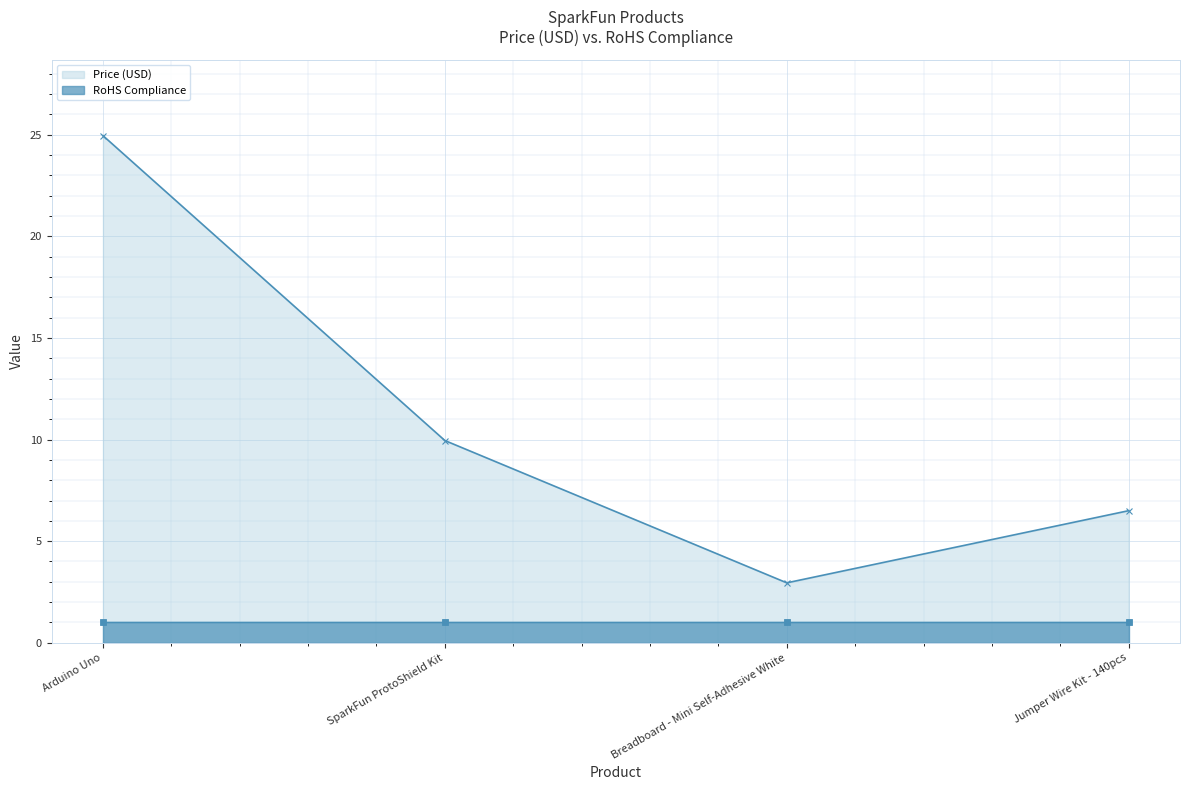

Reading right to left, extract all data points from this chart.

Price (USD): 6.5	3.0	9.9	24.9
RoHS Compliance: 1.0	1.0	1.0	1.0